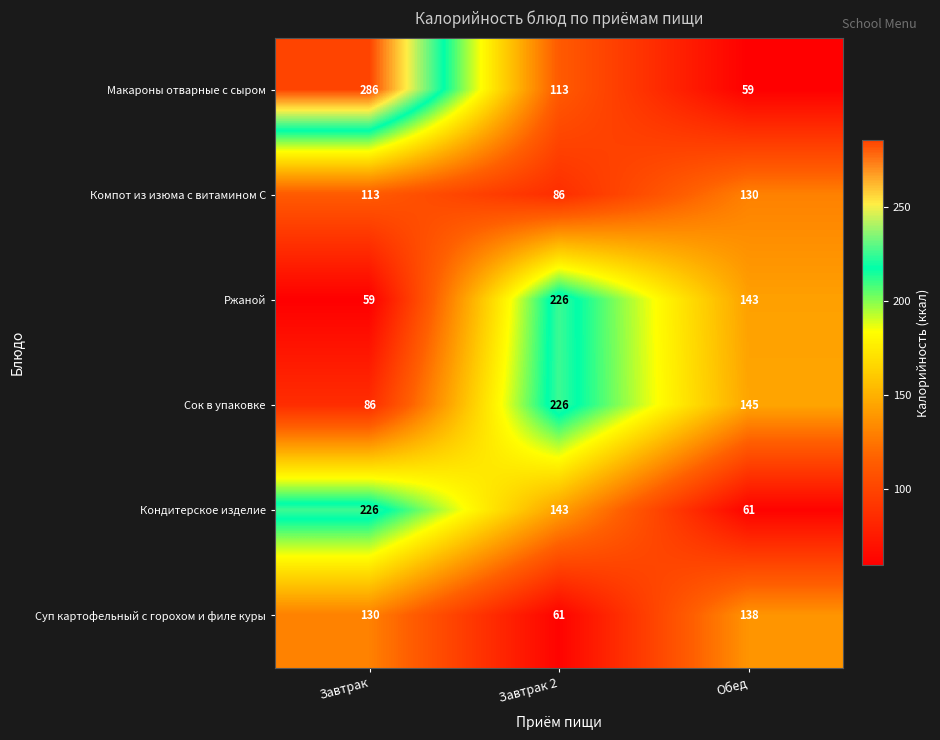

What is the smallest value displayed?

59